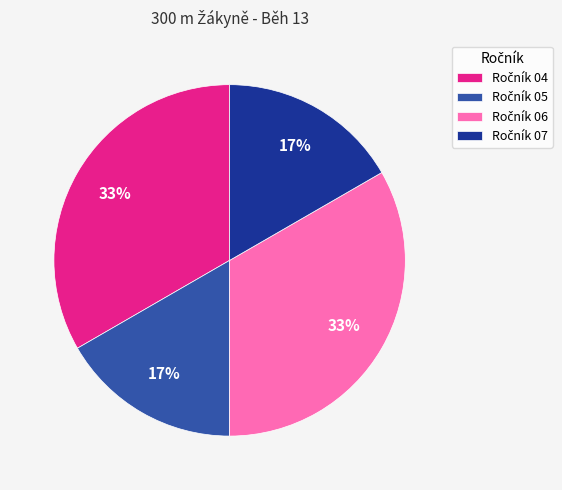

To the nearest percent, what is the average slice percentage?

25%